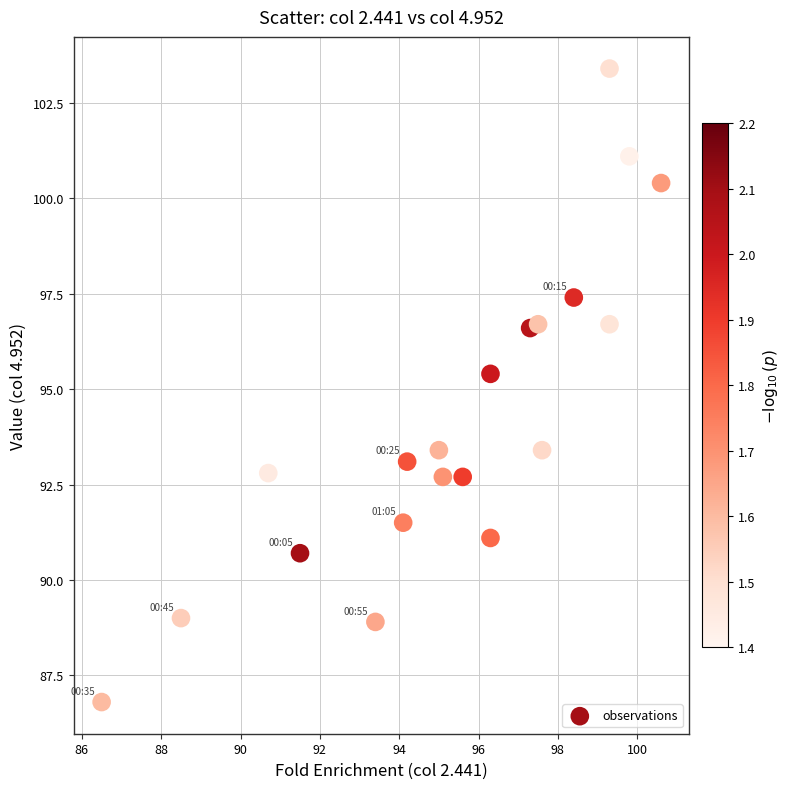

What Y value in the scatter plot is closest to 95?

95.4